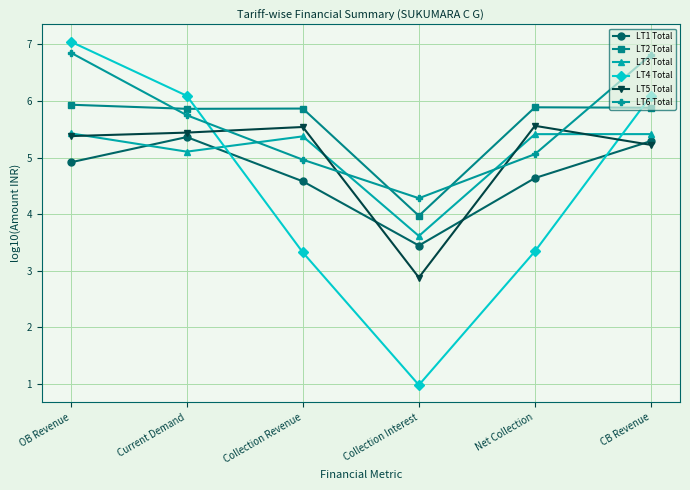

What is the minimum value for LT5 Total?

2.9